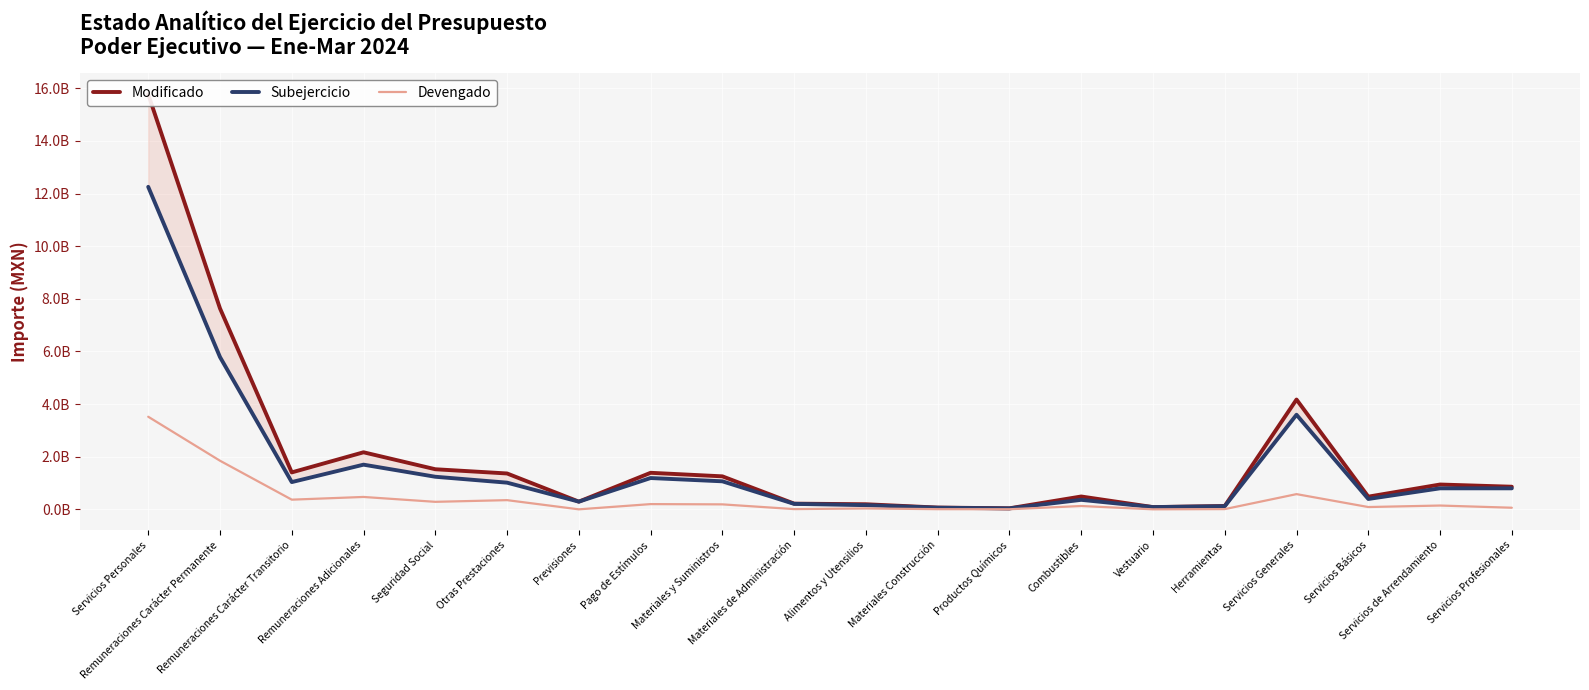

Is it true that Devengado equals 869538377.7 at Servicios Generales?

False